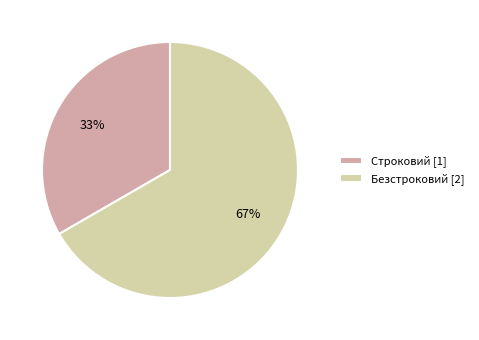

What is the ratio of the value at Строковий to the value at Безстроковий?

0.5